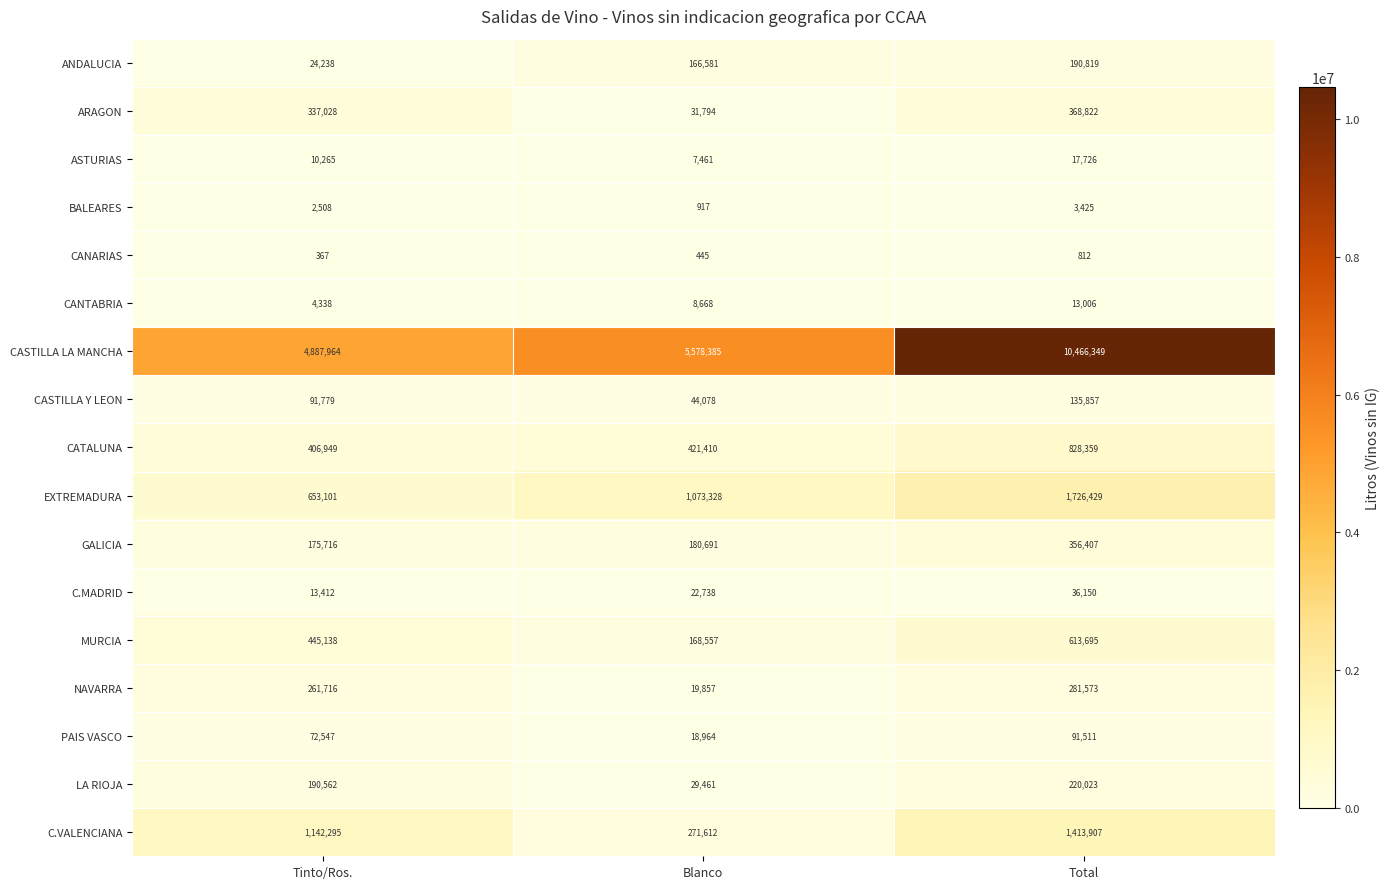

At which label is EXTREMADURA closest to 1189765?

Blanco